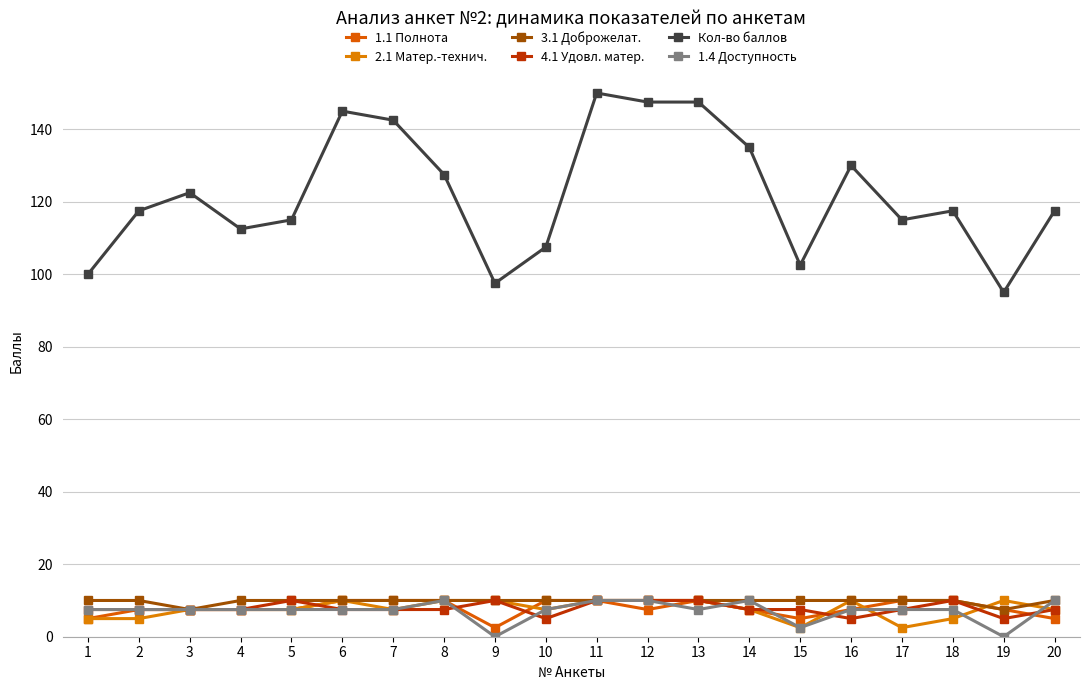

How many lines are shown in the chart?

6